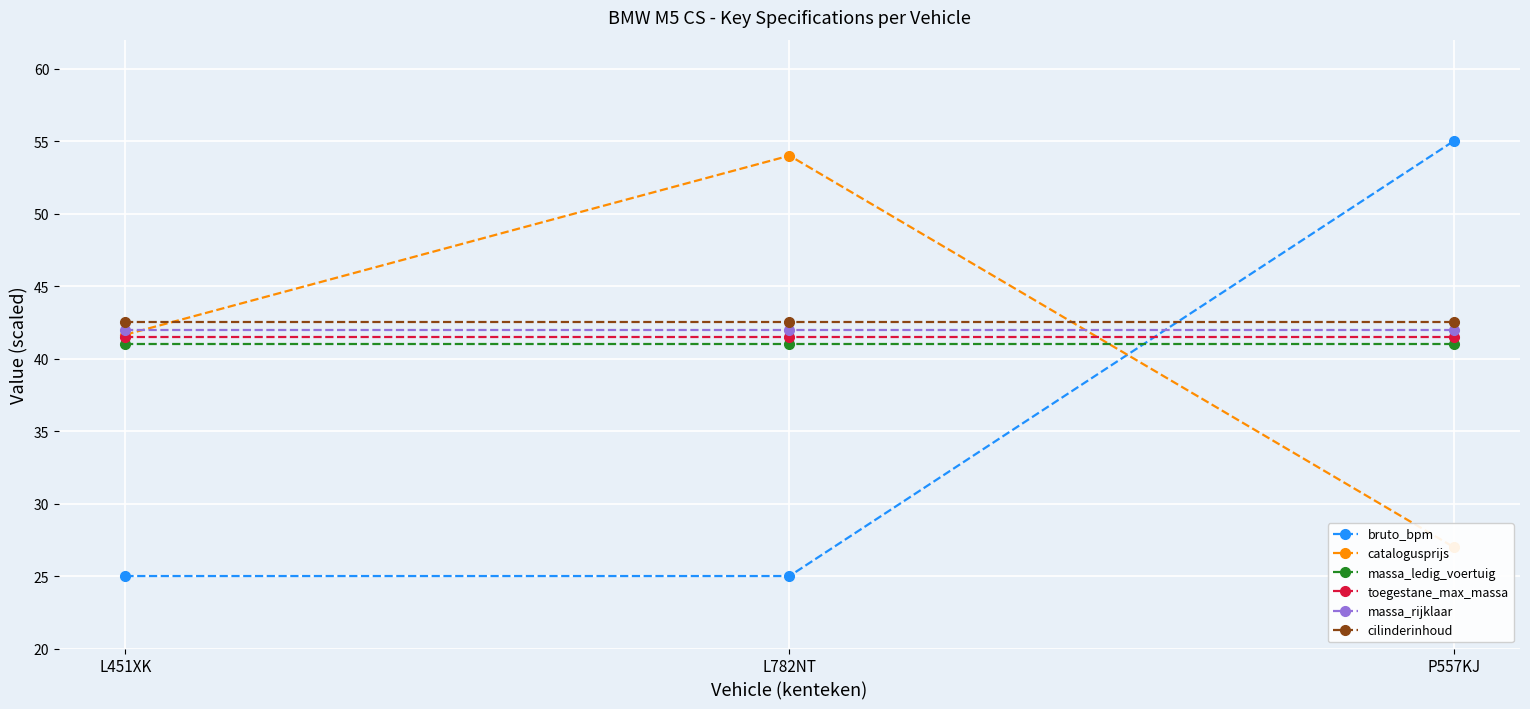

What is the difference between the bruto_bpm values at P557KJ and L451XK?

30.0